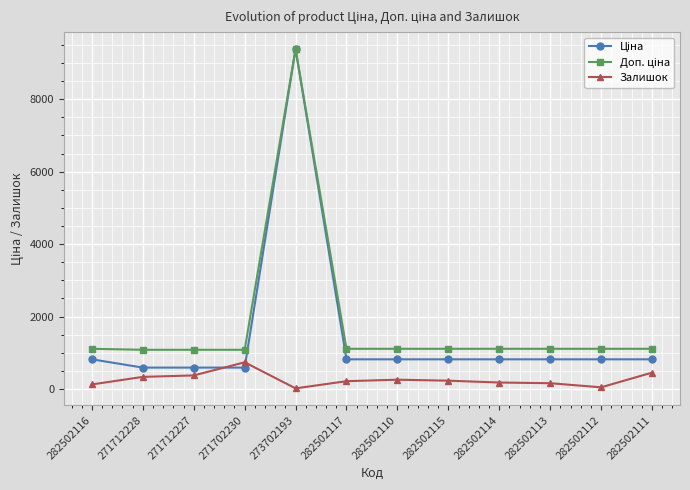

What is the maximum value shown in the chart?

9384.0